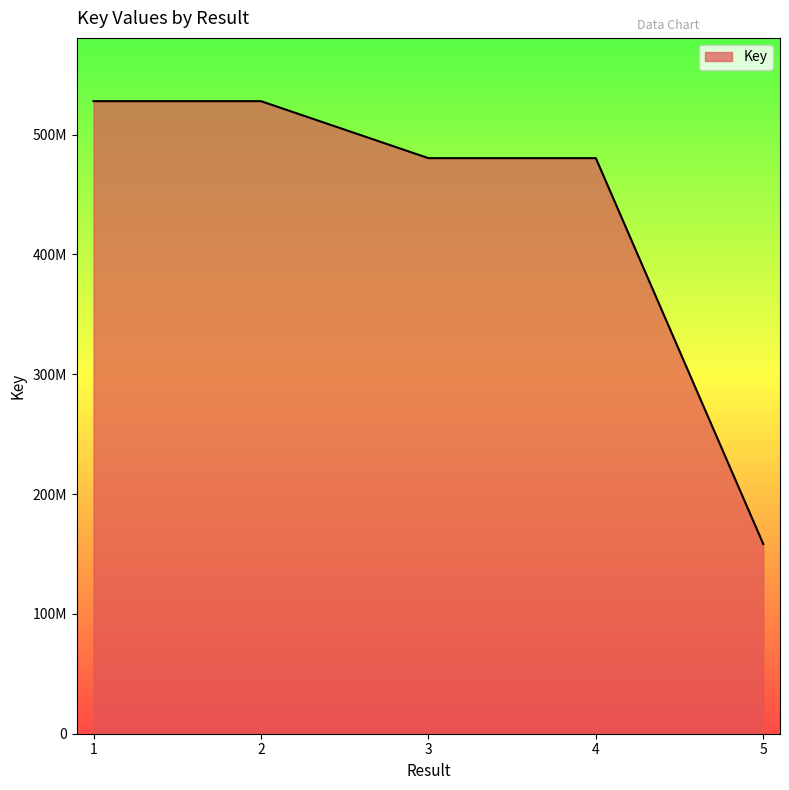

Rank the categories by value from lowest to highest.

5, 3, 4, 1, 2